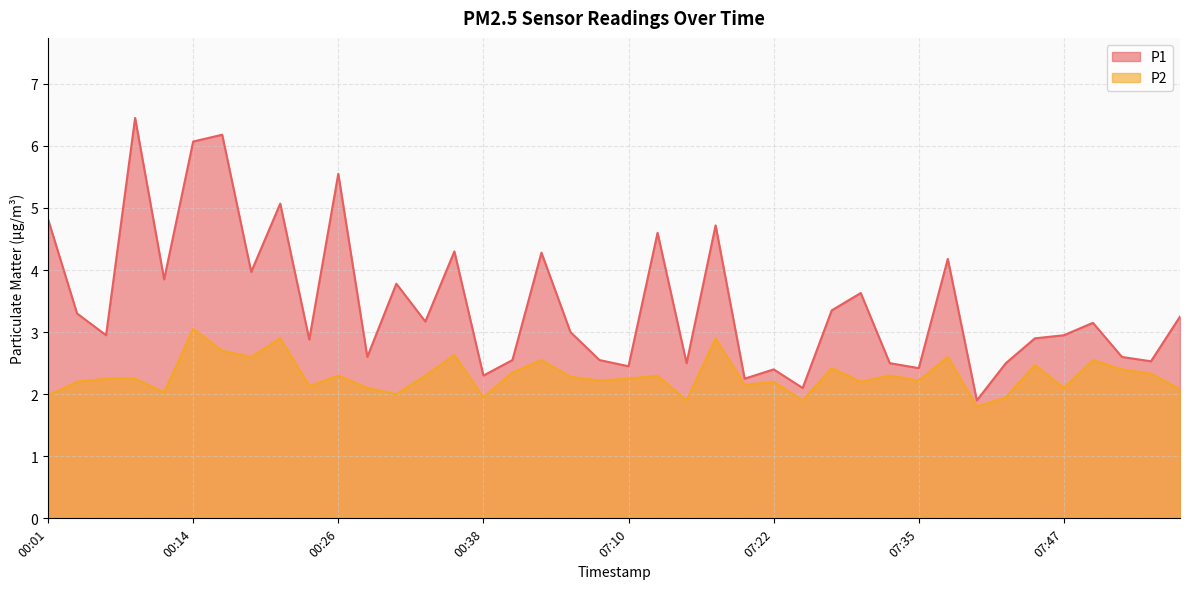

What is the minimum value for P2?

1.8